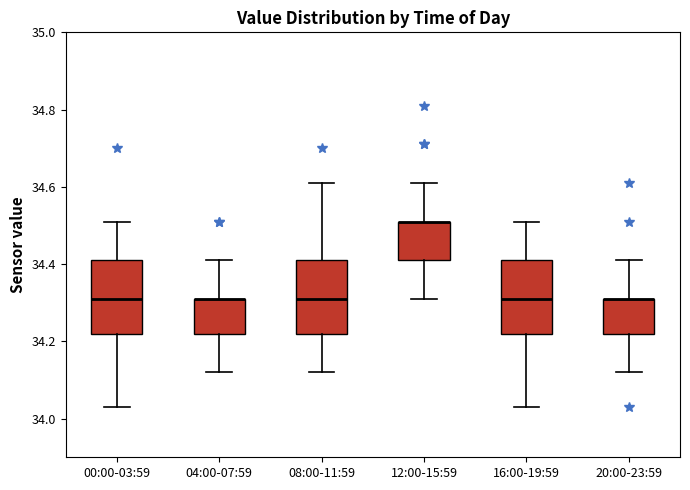

Reading left to right, read every box against the y-axis: the position of its median line, the range the box covers, and the ends of its whiskers. The values are not printed on the chart, so give them approximately, as read against the axis.

00:00-03:59: median 34.32, box 34.22 to 34.42, whiskers 34.04 to 34.52
04:00-07:59: median 34.32 (drawn on the box's upper edge), box 34.22 to 34.32, whiskers 34.12 to 34.42
08:00-11:59: median 34.32, box 34.22 to 34.42, whiskers 34.12 to 34.62
12:00-15:59: median 34.52 (drawn on the box's upper edge), box 34.42 to 34.52, whiskers 34.32 to 34.62
16:00-19:59: median 34.32, box 34.22 to 34.42, whiskers 34.04 to 34.52
20:00-23:59: median 34.32 (drawn on the box's upper edge), box 34.22 to 34.32, whiskers 34.12 to 34.42